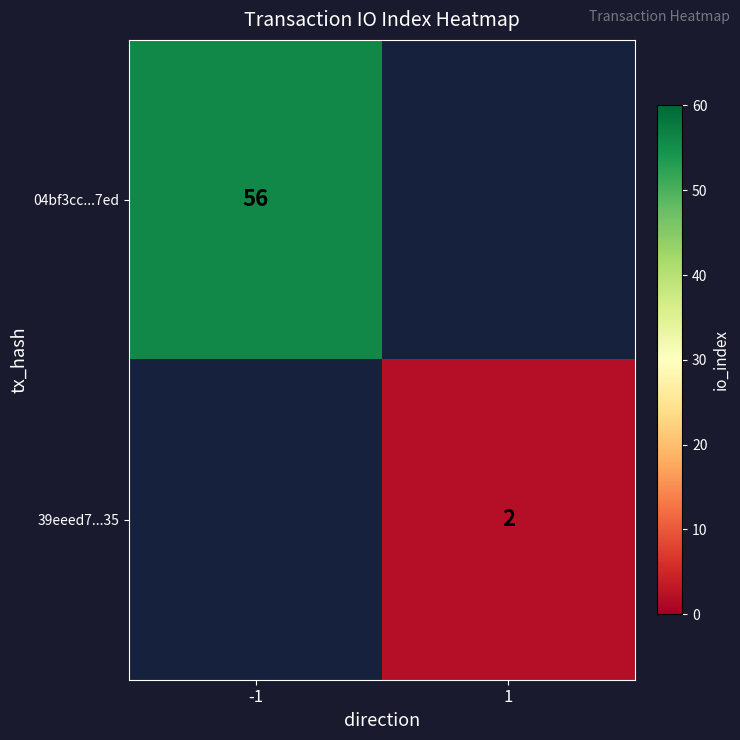

The value of 04bf3cc...7ed at -1 is 56. True or false?

True